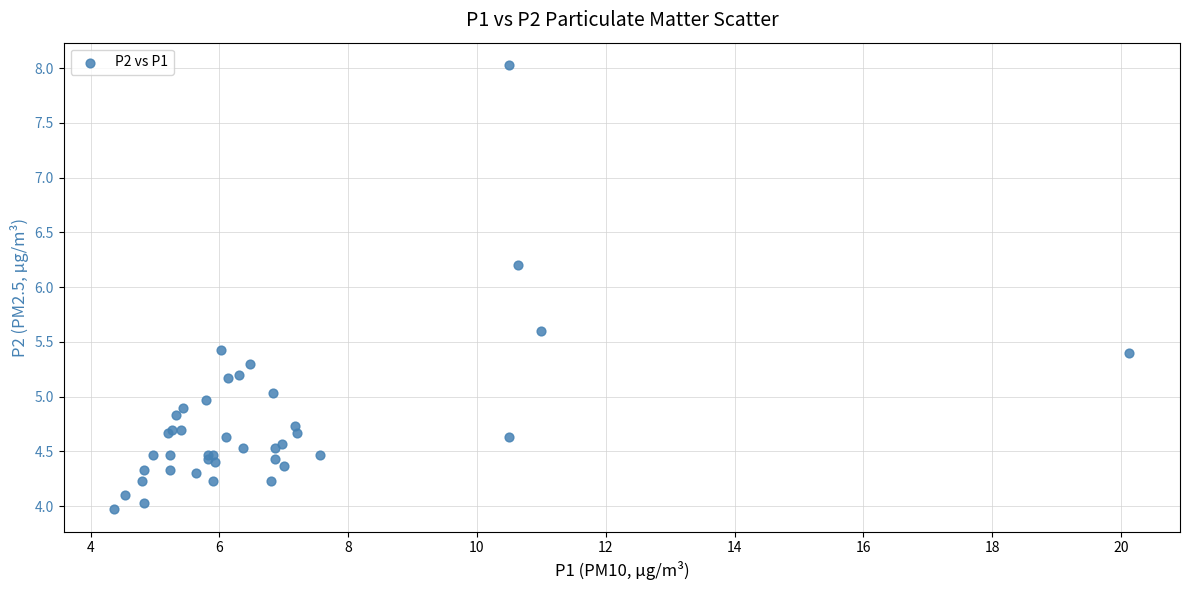

What Y value in the scatter plot is closest to 6?

6.2